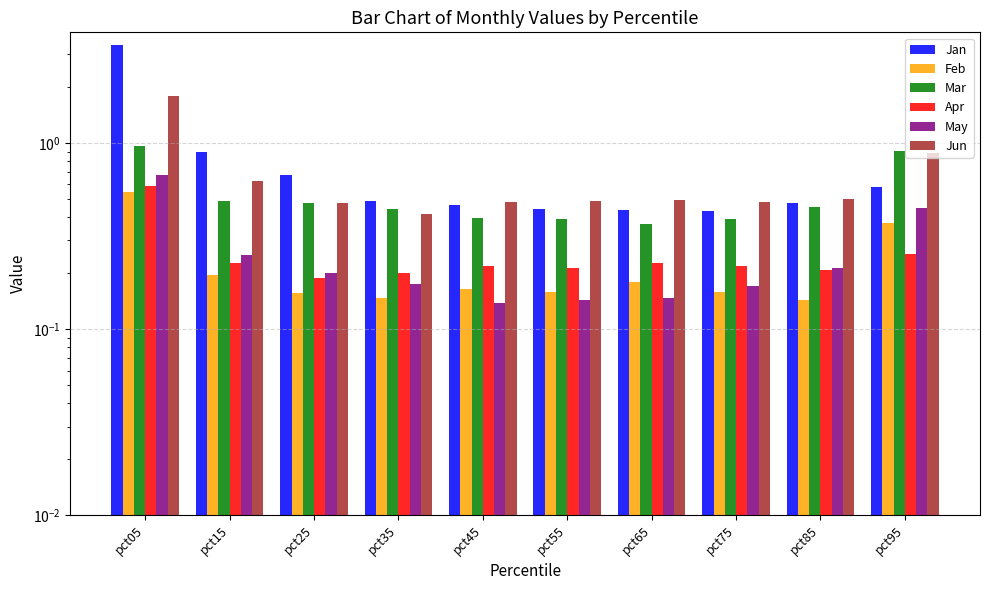

How many groups of bars are there?

10